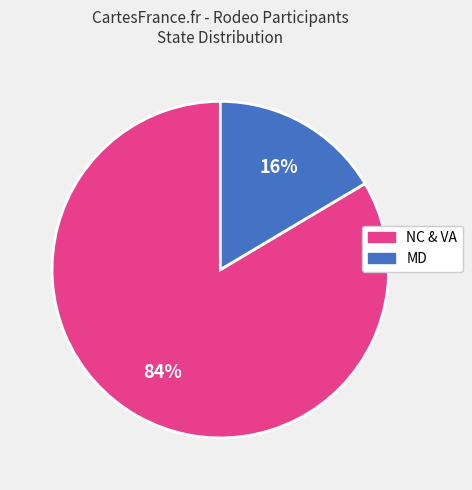

To the nearest percent, what is the average slice percentage?

50%